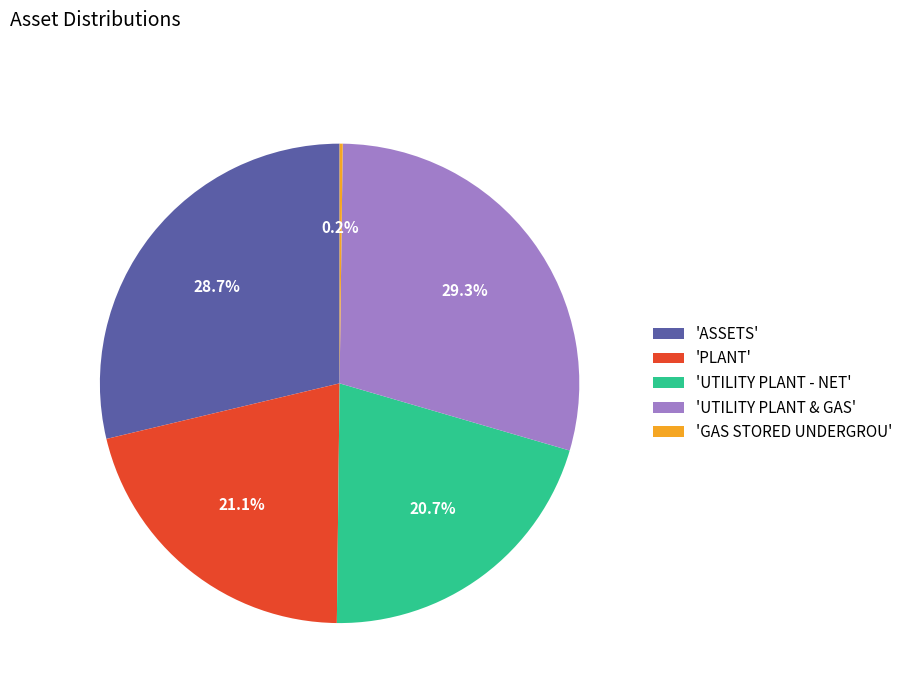

Is there a majority slice in this chart?

No